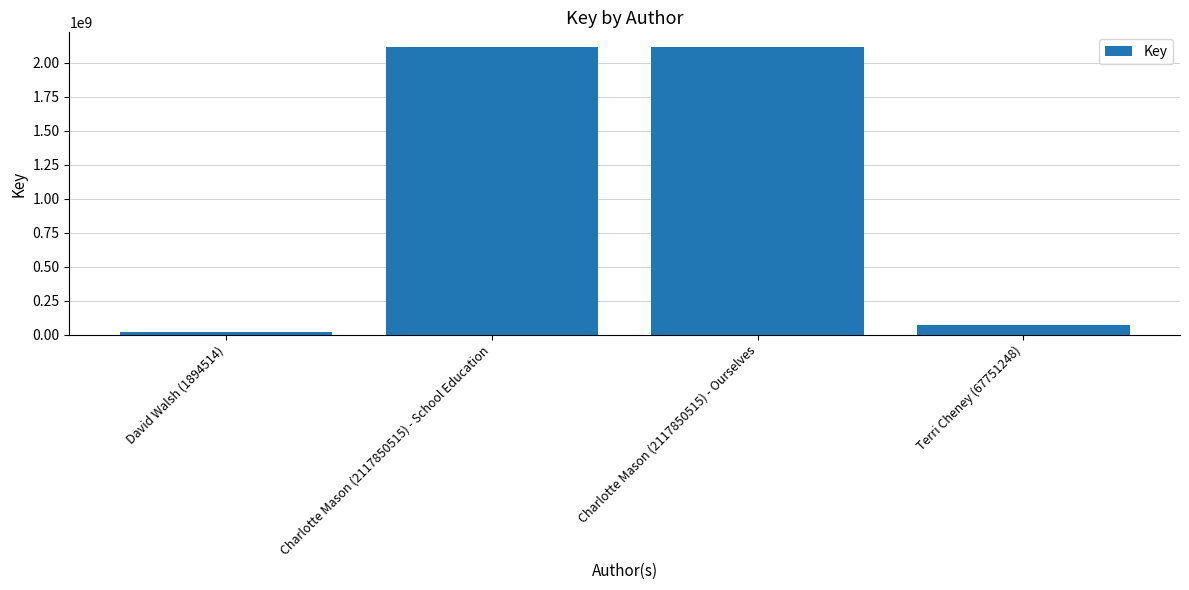

Between Charlotte Mason (2117850515) - School Education and David Walsh (1894514), which is larger?

Charlotte Mason (2117850515) - School Education